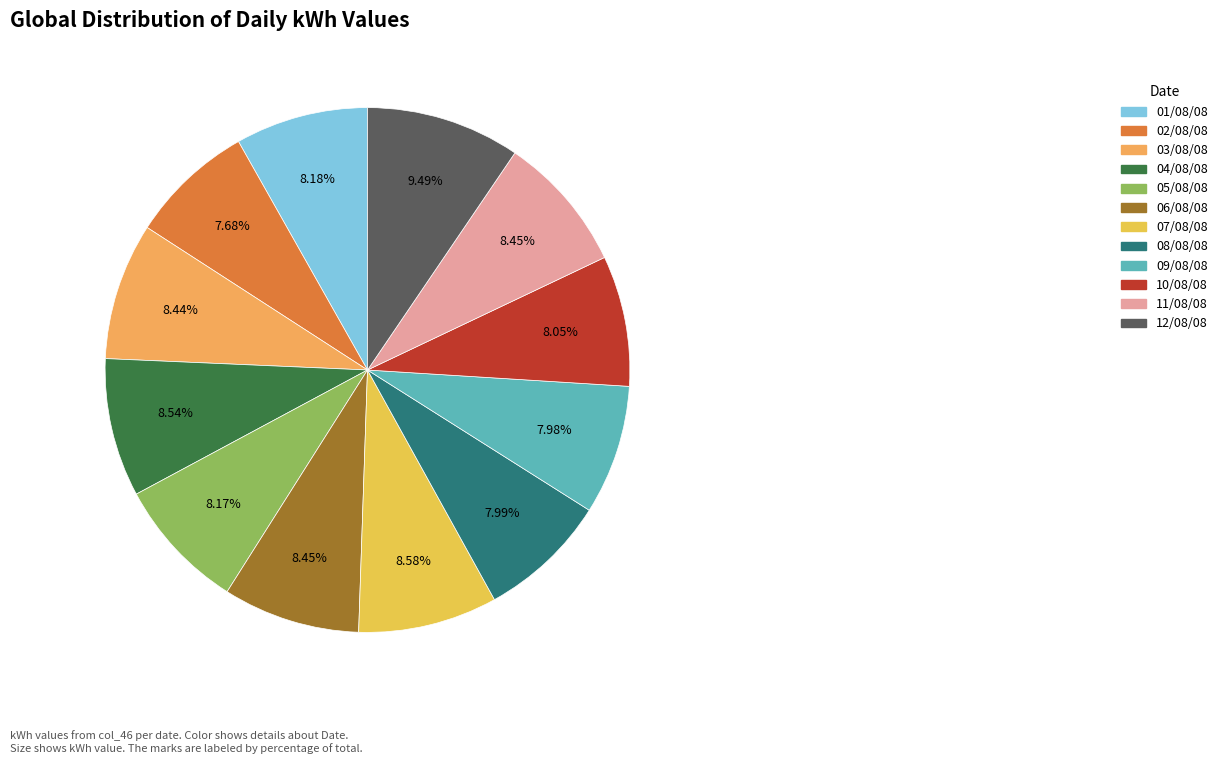

Is it true that 10/08/08 is 8% of the pie?

True